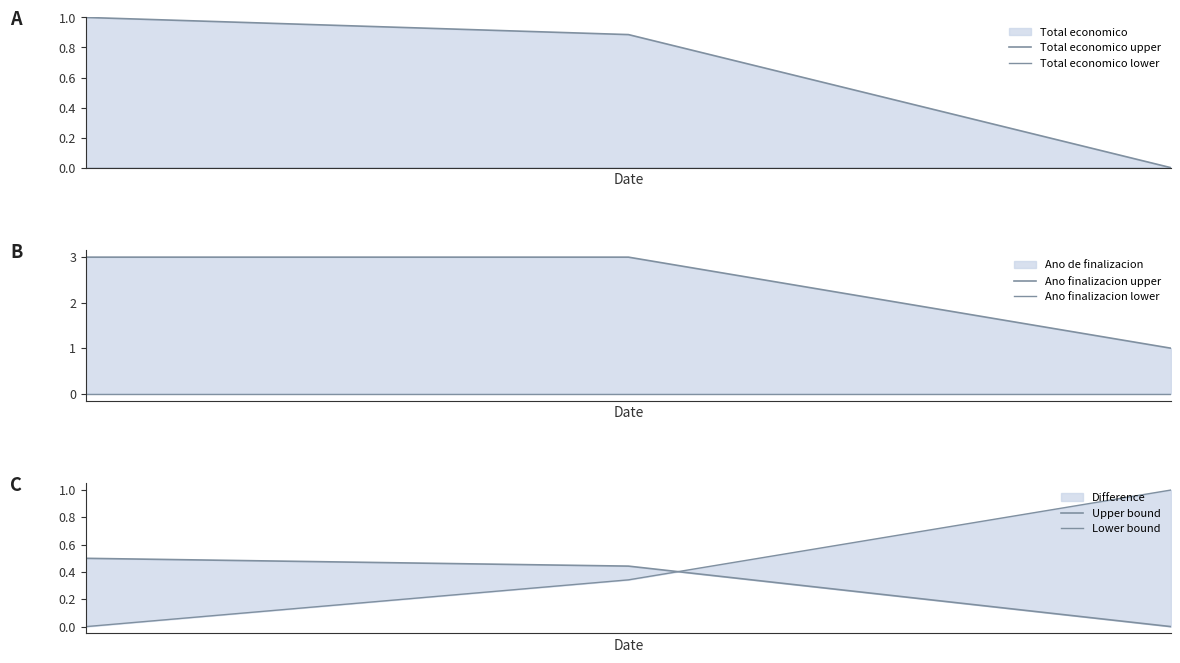

Is the value of Total economico upper at 1 greater than the value of Lower bound at 2?

No